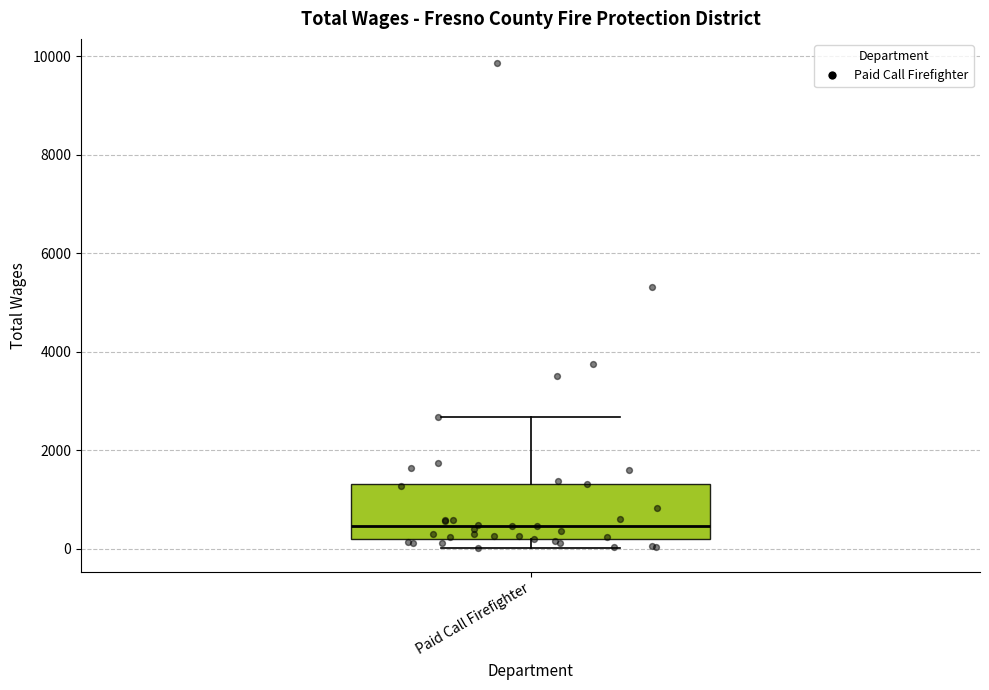

Read this box plot against the y-axis: the position of the median line, the range covered by the box, and the ends of both whiskers. The values are not printed on the chart, so give them approximately, as read against the axis.

median 400, box 200 to 1400, whiskers 0 to 2600